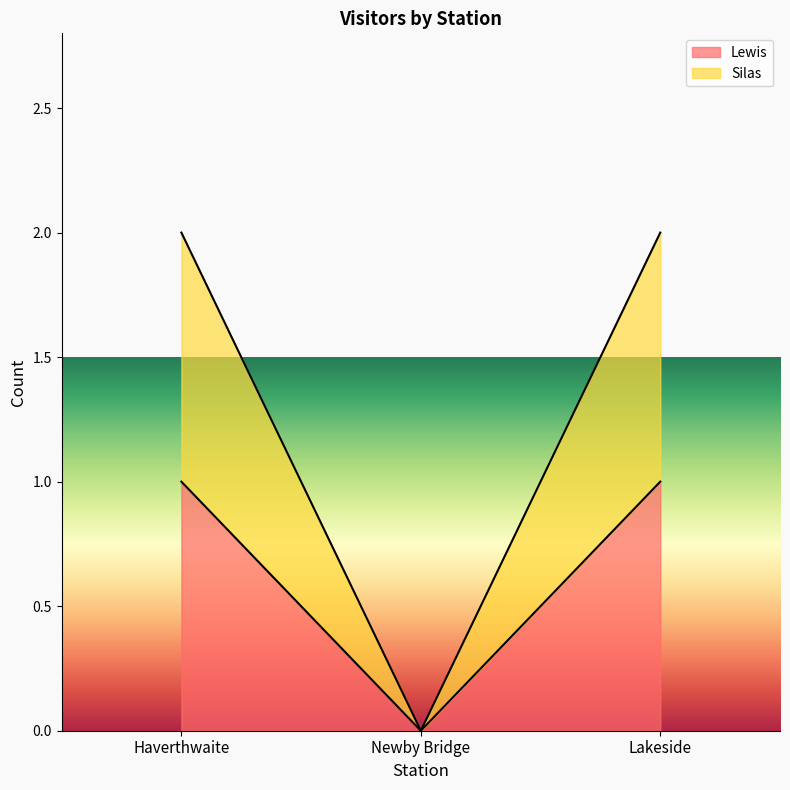

Which series has the largest total across all categories?

Silas